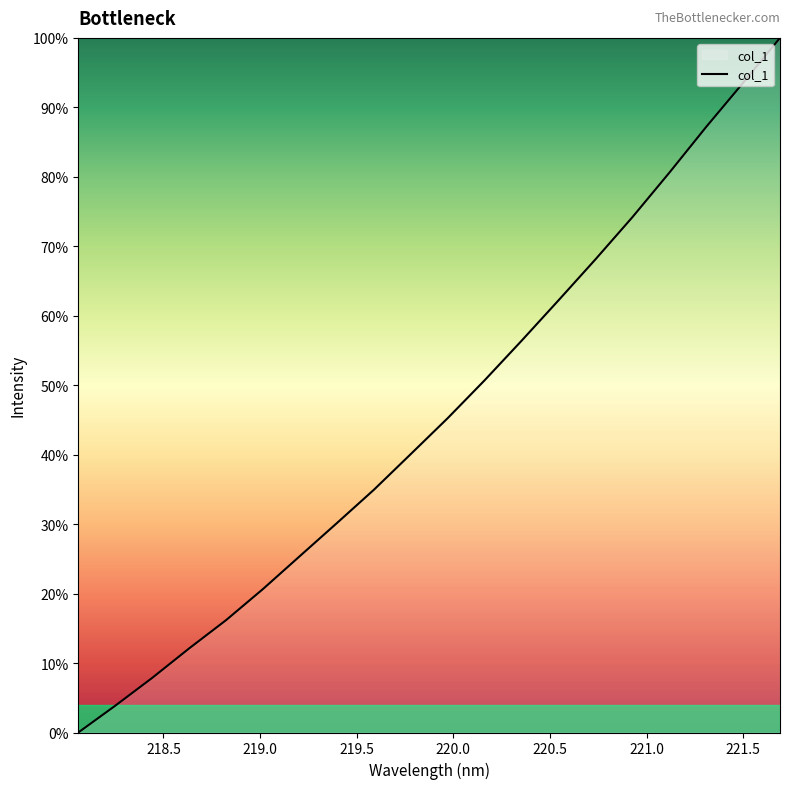

How many series are shown in this chart?

1